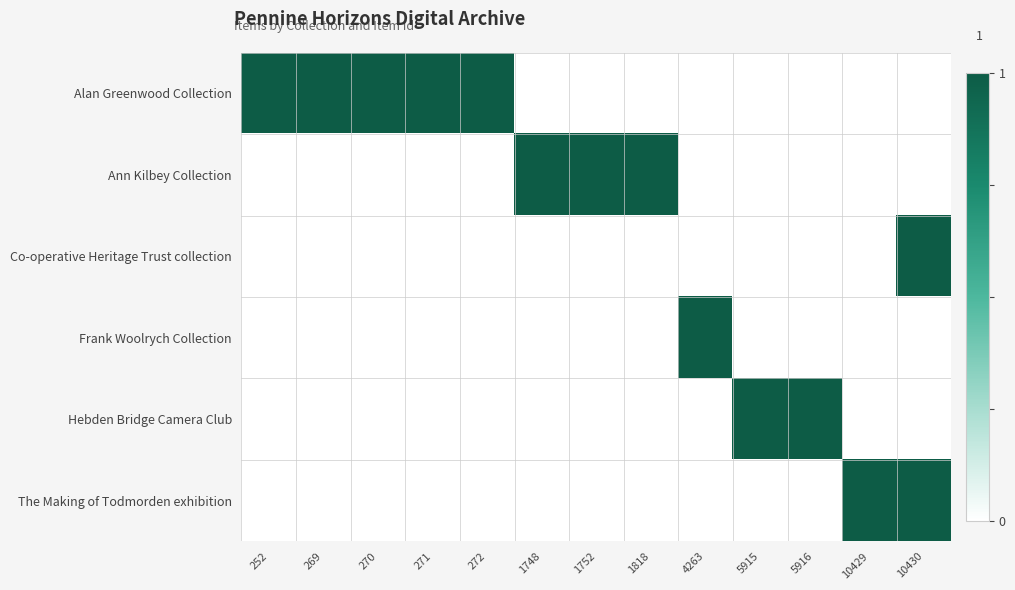

Reading right to left, transcribe all the data shown in this chart.

Alan Greenwood Collection: 10430=0	10429=0	5916=0	5915=0	4263=0	1818=0	1752=0	1748=0	272=1	271=1	270=1	269=1	252=1
Ann Kilbey Collection: 10430=0	10429=0	5916=0	5915=0	4263=0	1818=1	1752=1	1748=1	272=0	271=0	270=0	269=0	252=0
Co-operative Heritage Trust collection: 10430=1	10429=0	5916=0	5915=0	4263=0	1818=0	1752=0	1748=0	272=0	271=0	270=0	269=0	252=0
Frank Woolrych Collection: 10430=0	10429=0	5916=0	5915=0	4263=1	1818=0	1752=0	1748=0	272=0	271=0	270=0	269=0	252=0
Hebden Bridge Camera Club: 10430=0	10429=0	5916=1	5915=1	4263=0	1818=0	1752=0	1748=0	272=0	271=0	270=0	269=0	252=0
The Making of Todmorden exhibition: 10430=1	10429=1	5916=0	5915=0	4263=0	1818=0	1752=0	1748=0	272=0	271=0	270=0	269=0	252=0